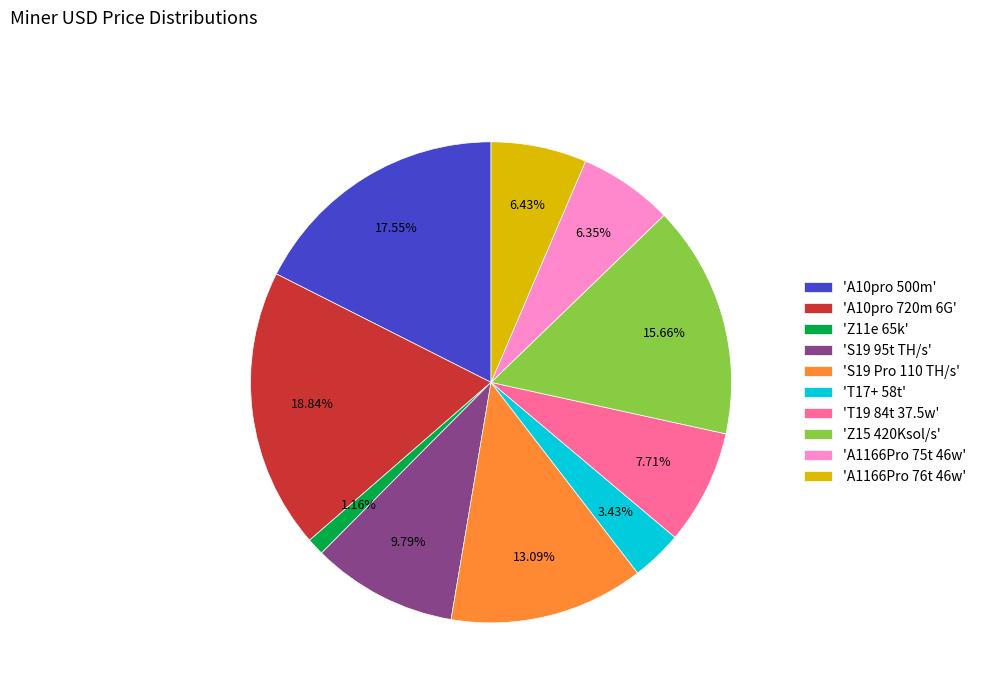

What is the smallest slice in the pie chart?

'Z11e 65k'